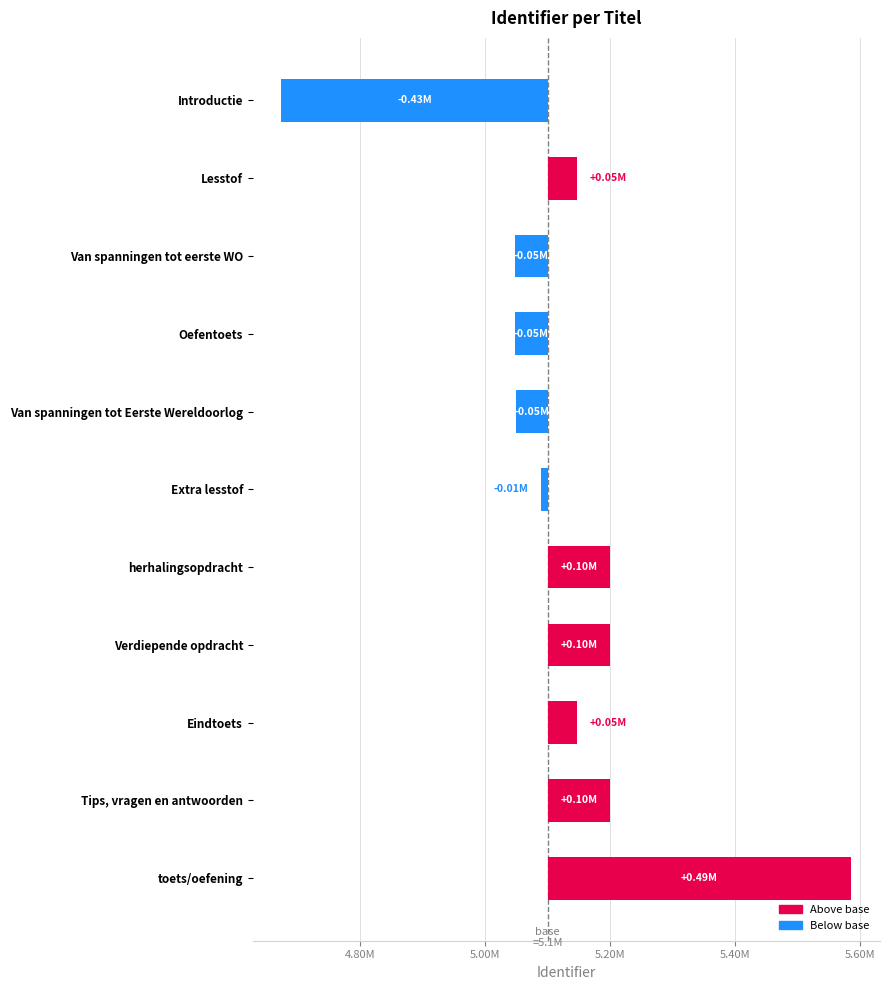

Reading right to left, extract all data points from this chart.

486167	100226	47081	100218	100216	-10876	-50197	-52197	-52188	47056	-426131